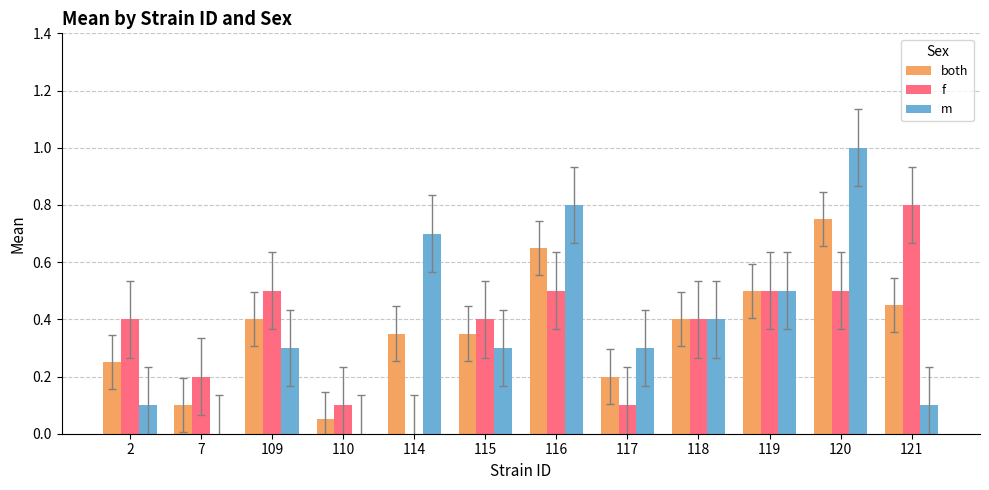

What is the sum of the m values at 116 and 2?

0.9